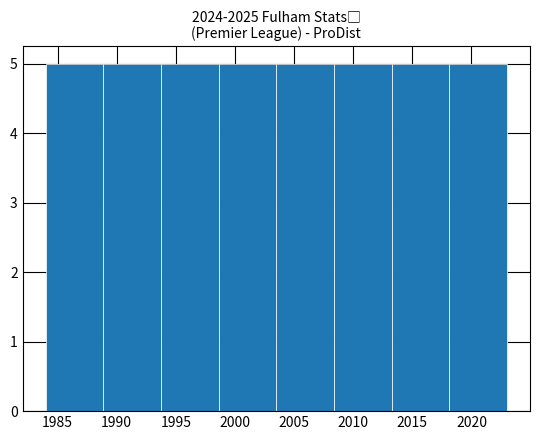

Reading left to right, transcribe this chart: for each bar, give the range it covers on the x-axis and its height. Neither the bar edges nor the heights are printed on the chart, so give them approximately, as read against the axes.

1984.0 to 1989.0: 5
1989.0 to 1994.0: 5
1994.0 to 1998.5: 5
1998.5 to 2003.5: 5
2003.5 to 2008.5: 5
2008.5 to 2013.5: 5
2013.5 to 2018.0: 5
2018.0 to 2023.0: 5